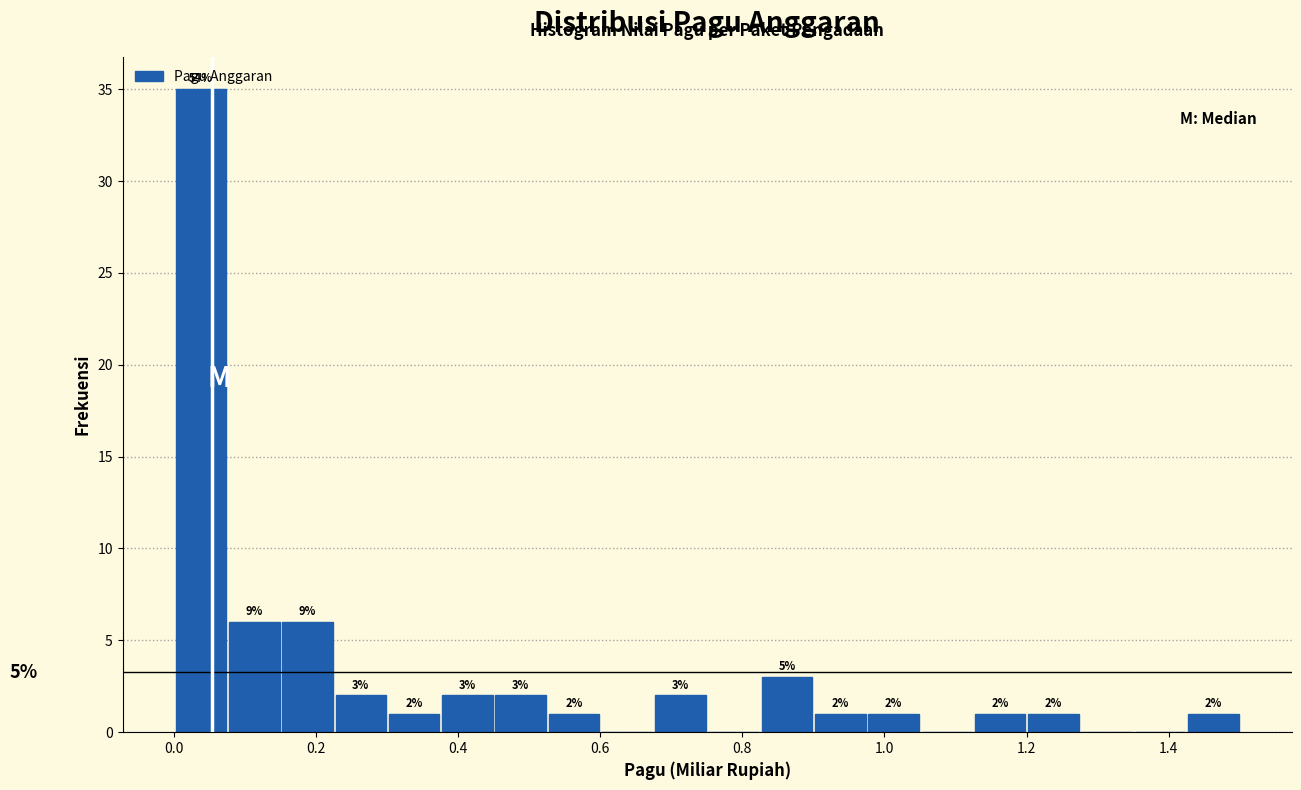

Around what value on the x-axis is the tallest bar? Give the approximate position of its centre, as read against the axis.

0.04